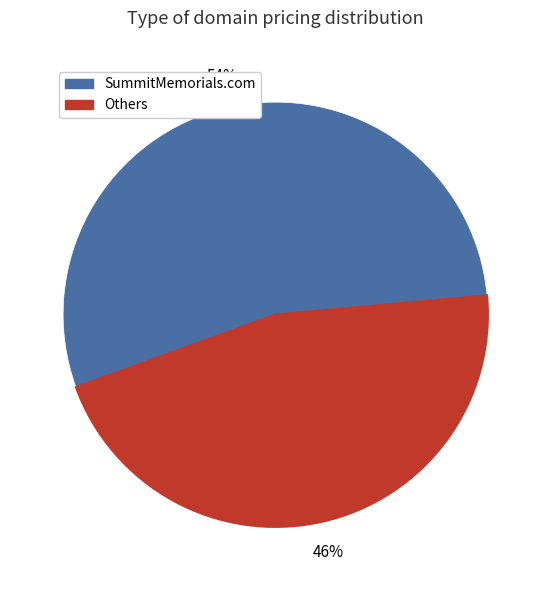

To the nearest percent, what is the average slice percentage?

50%